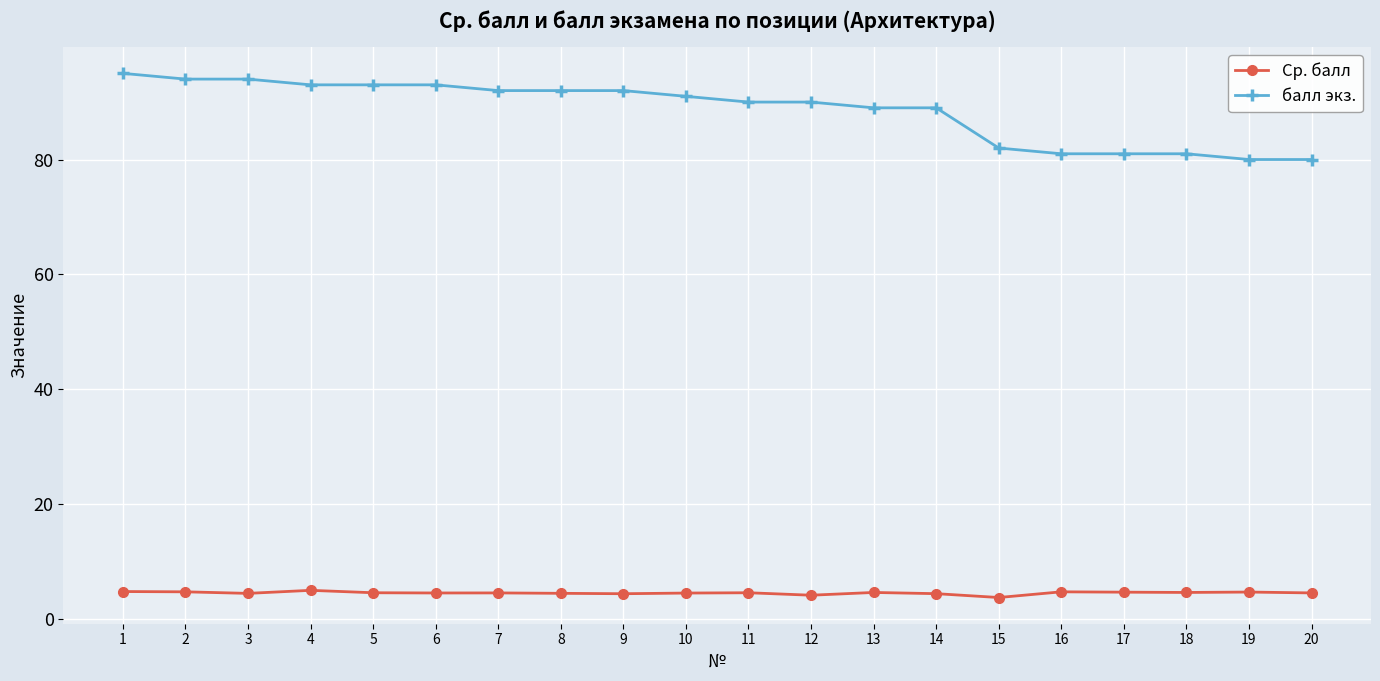

Which series has the widest spread of values?

балл экз.